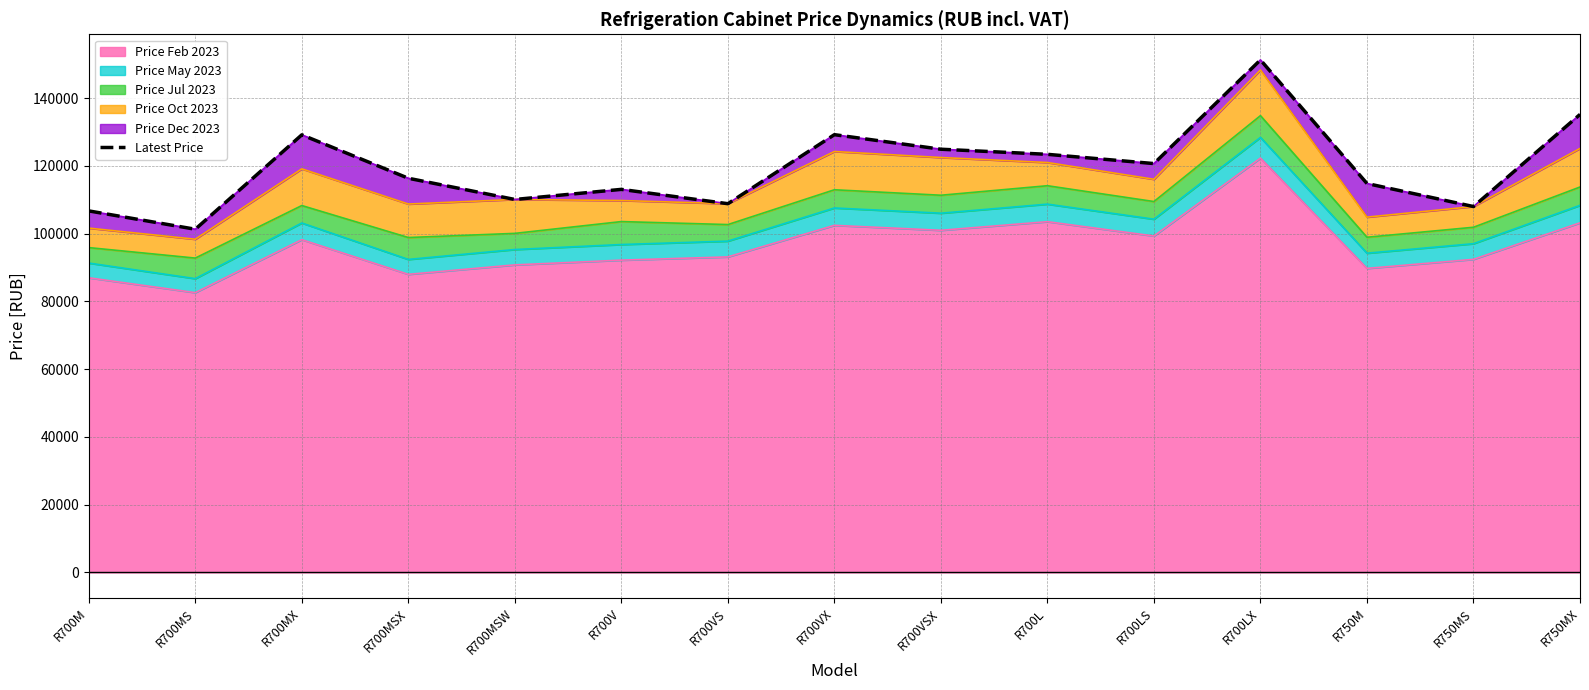

At which category does the chart reach its peak across all series?

R700LX